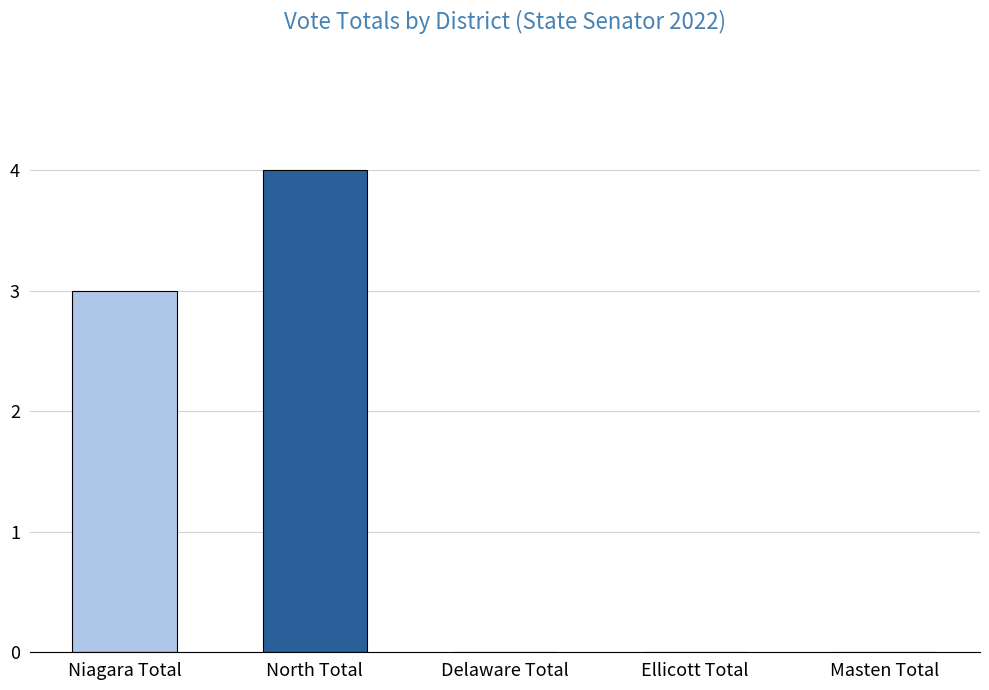

What is the maximum value shown in the chart?

4